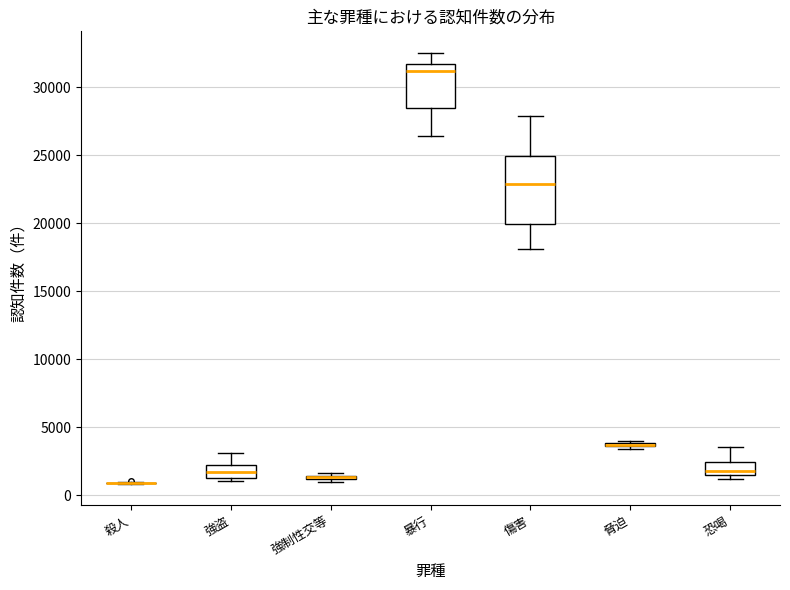

Comparing the boxes themselves (not the whiskers), which one is the tallest?

傷害